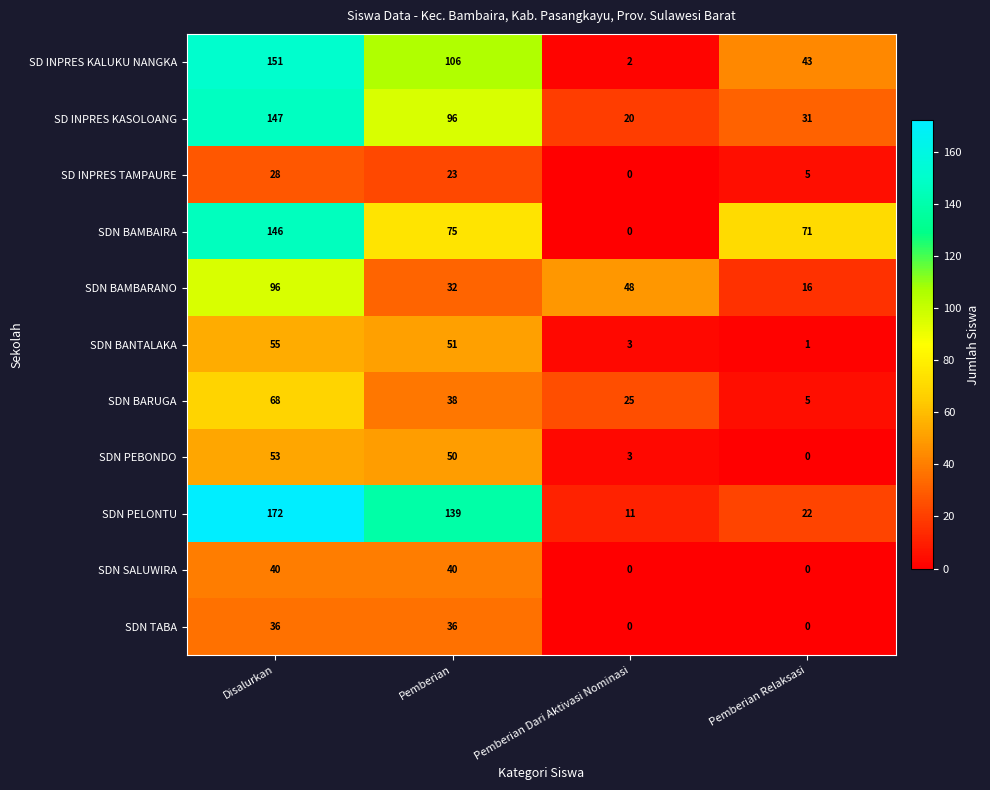

What is the difference between the maximum and second lowest values in the SDN BAMBAIRA series?

75